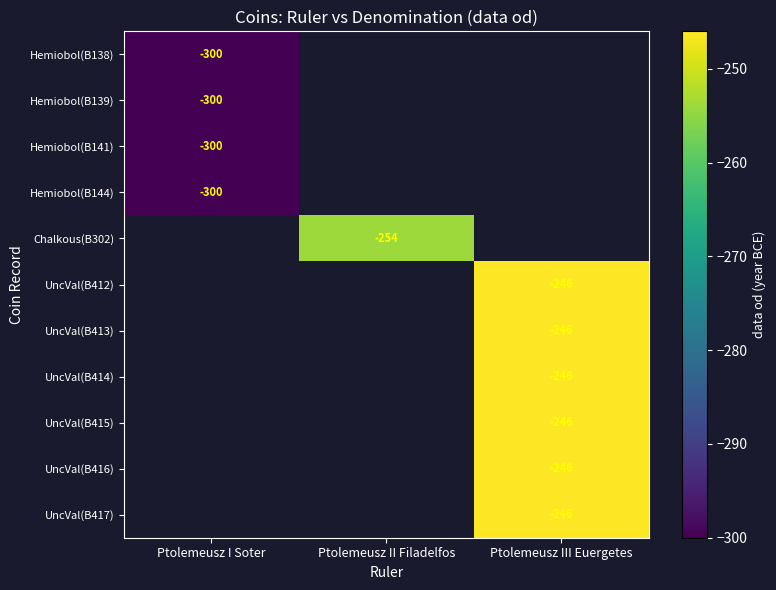

Is it true that Hemiobol(B141) equals -536 at Ptolemeusz I Soter?

False